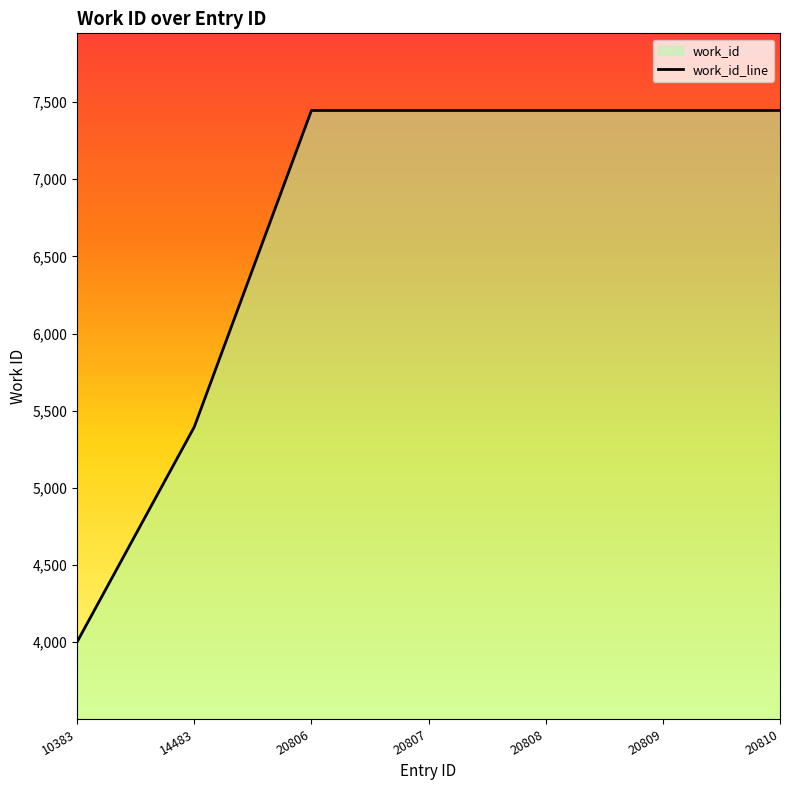

True or false: the data shows 5395 at 14483.

True